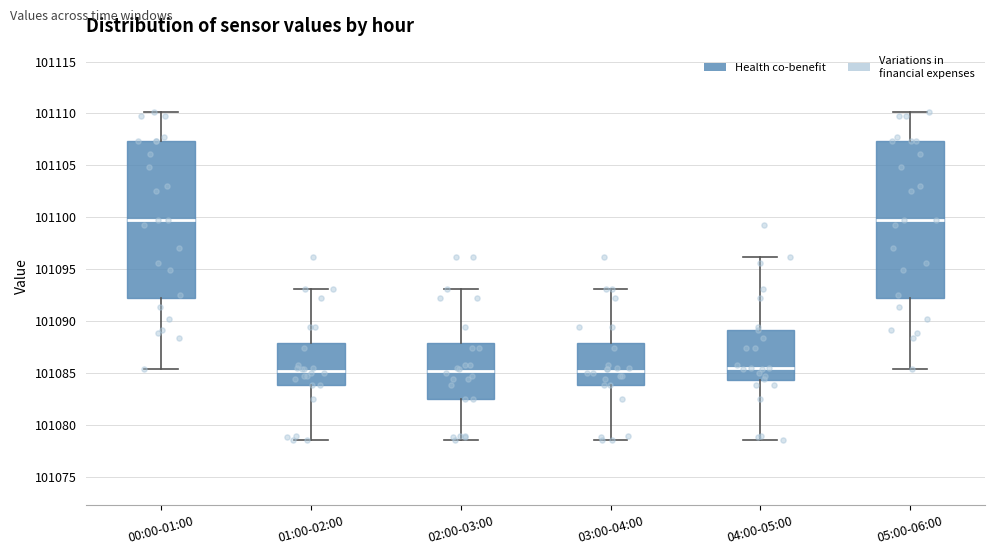

Reading left to right, transcribe this box plot: for each box, give where its median line is, the range the box spans, and where its two whiskers end, as read against the y-axis. The values are not printed on the chart, so give them approximately, as read against the axis.

00:00-01:00: median 101099.5, box 101092.0 to 101107.5, whiskers 101085.5 to 101110.0
01:00-02:00: median 101085.0, box 101084.0 to 101088.0, whiskers 101078.5 to 101093.0
02:00-03:00: median 101085.0, box 101082.5 to 101088.0, whiskers 101078.5 to 101093.0
03:00-04:00: median 101085.0, box 101084.0 to 101088.0, whiskers 101078.5 to 101093.0
04:00-05:00: median 101085.5, box 101084.5 to 101089.0, whiskers 101078.5 to 101096.0
05:00-06:00: median 101099.5, box 101092.0 to 101107.5, whiskers 101085.5 to 101110.0